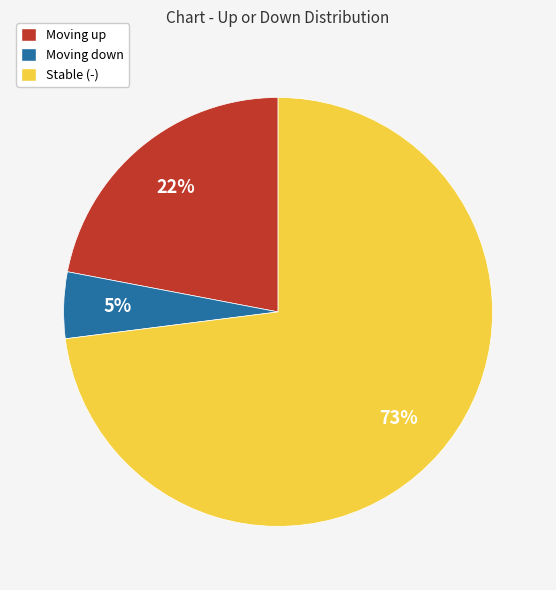

To the nearest percent, what is the difference between the Moving down and Stable (-) slice percentages?

68%